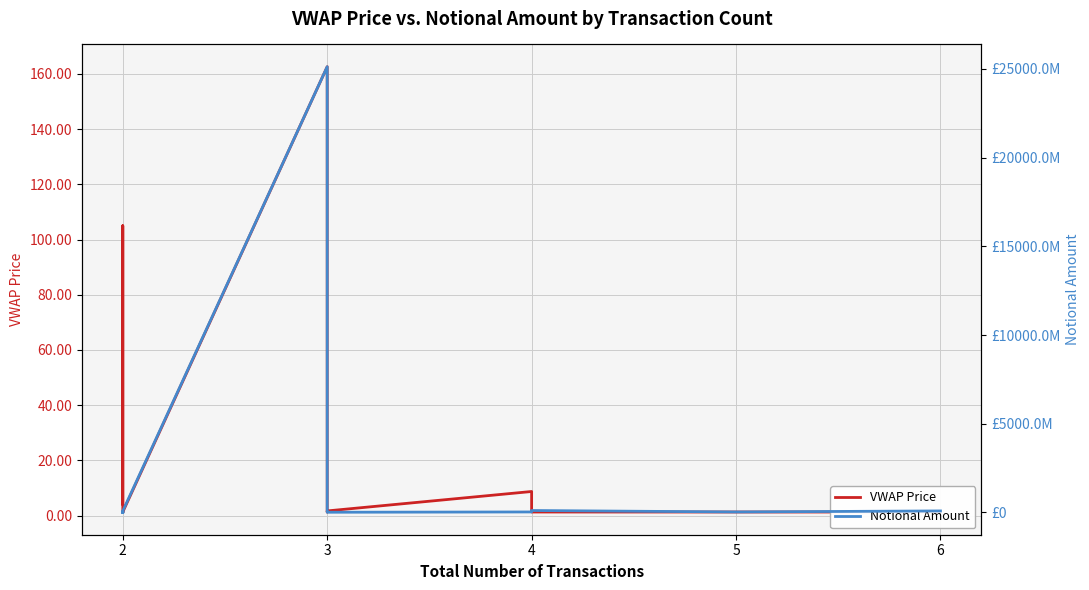

Which series has the largest range (max minus min)?

Notional Amount